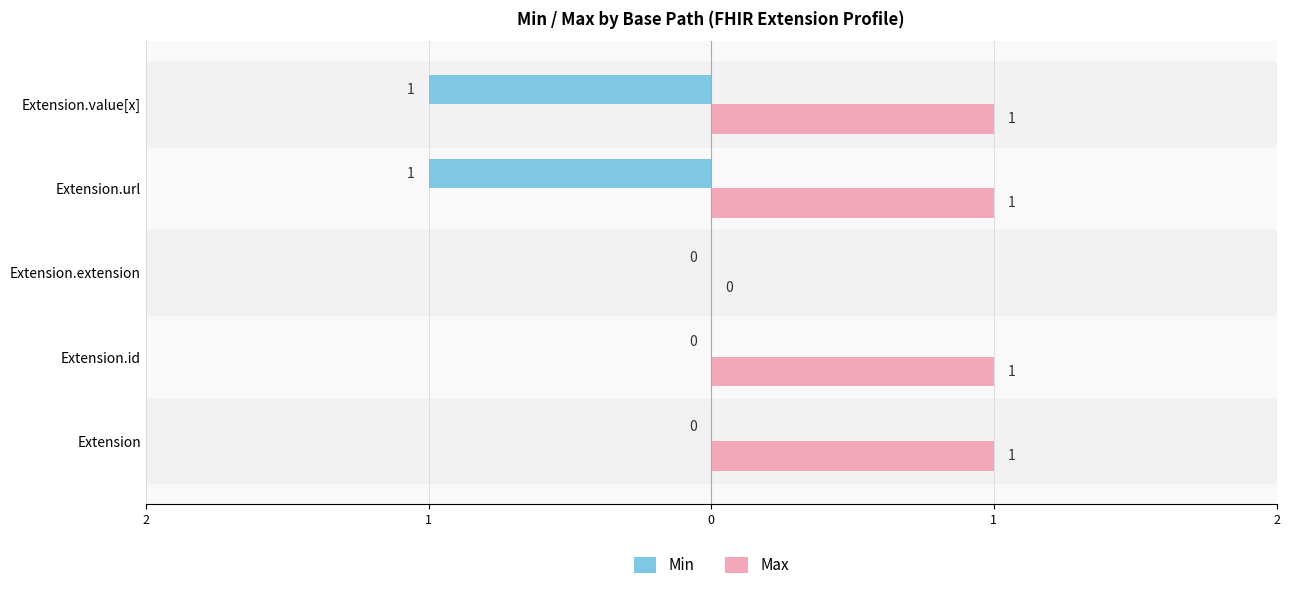

What are all the series names shown in the legend?

Min, Max